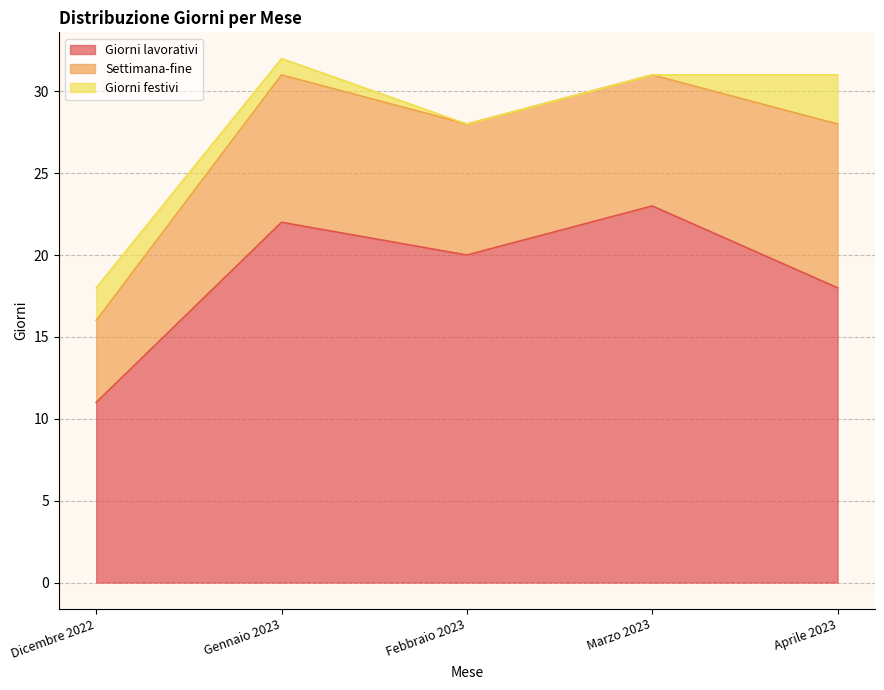

Which has a higher value, Febbraio 2023 or Aprile 2023?

Febbraio 2023